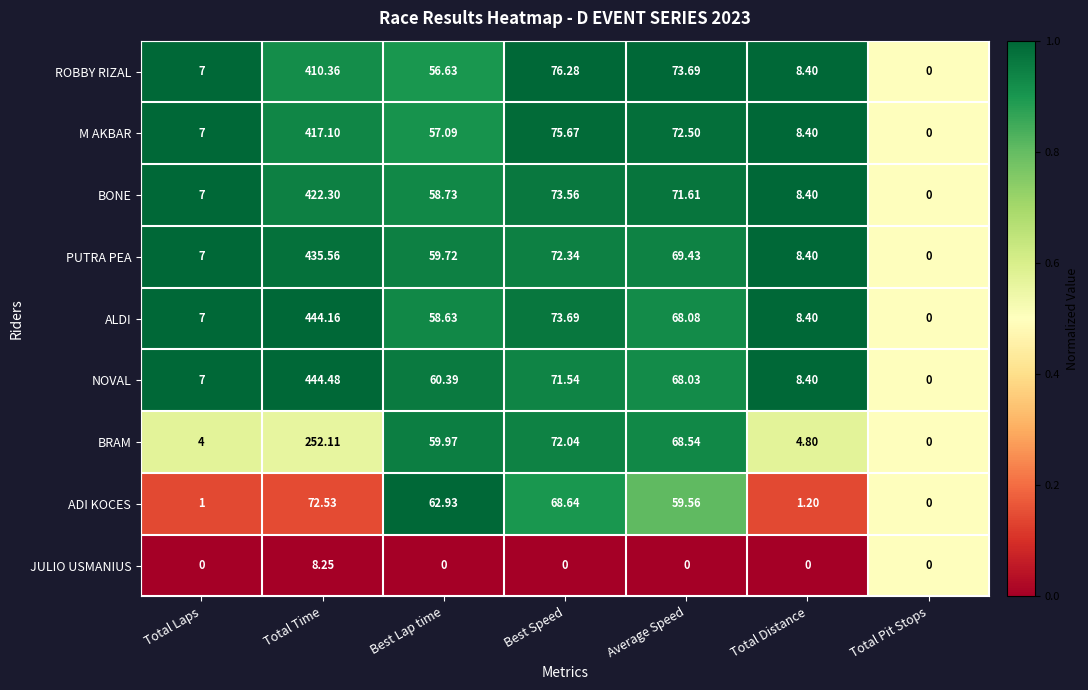

Between Best Speed and Total Distance, which series saw the biggest shift?

ROBBY RIZAL